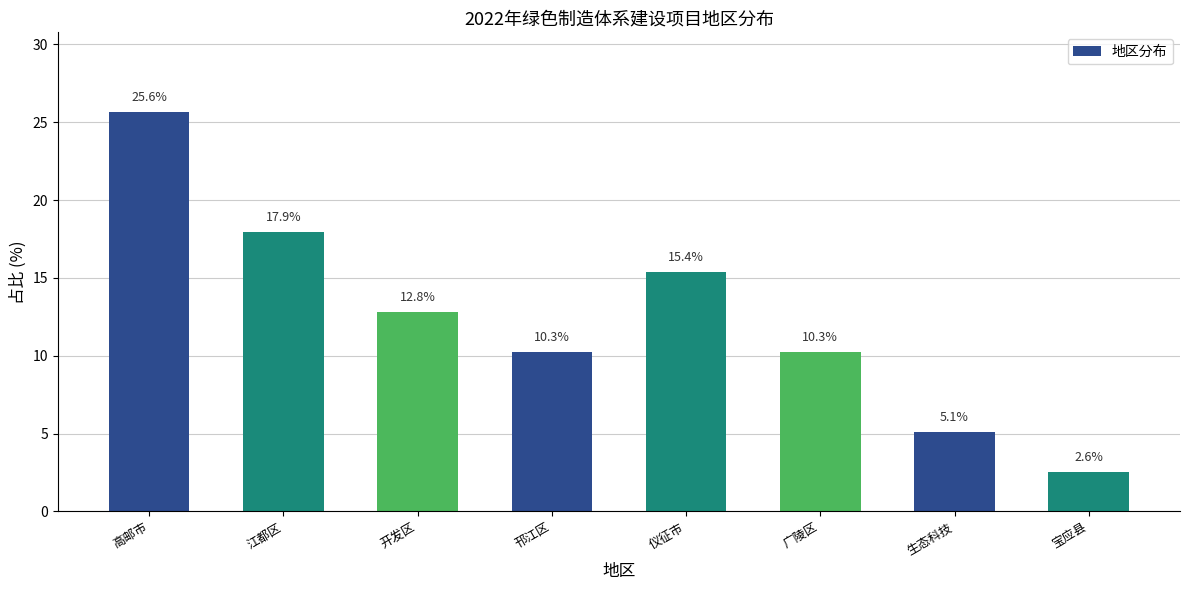

What is the ratio of the value at 江都区 to the value at 开发区?

1.4